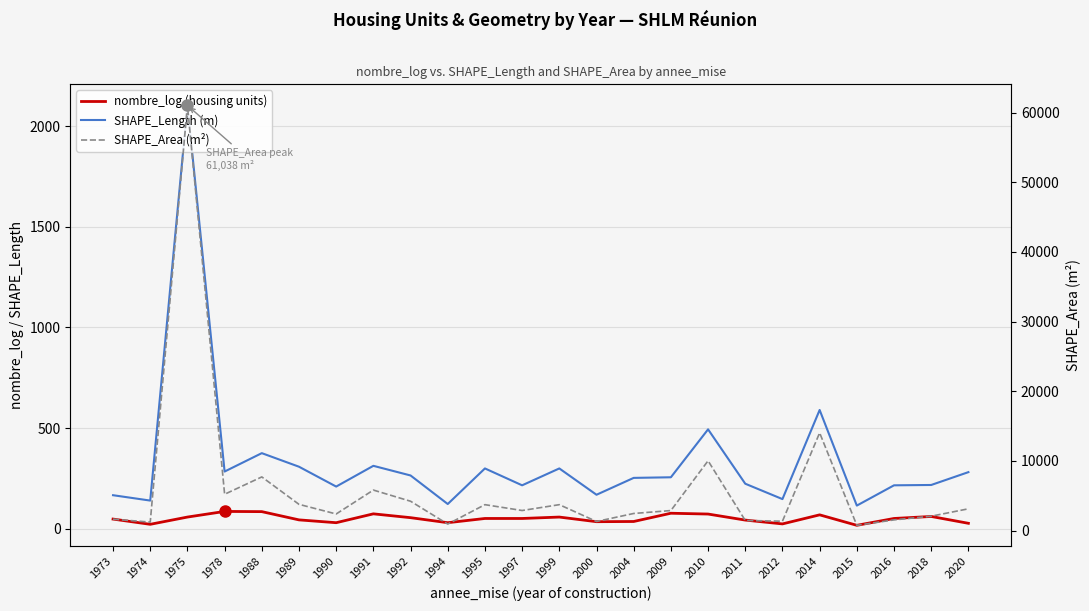

List the labels in order of nombre_log (housing units) value, smallest first.

2015, 1974, 2012, 2020, 1990, 1994, 2000, 2004, 2011, 1989, 1973, 1995, 1997, 2016, 1992, 1975, 1999, 2018, 2014, 2010, 1991, 2009, 1988, 1978